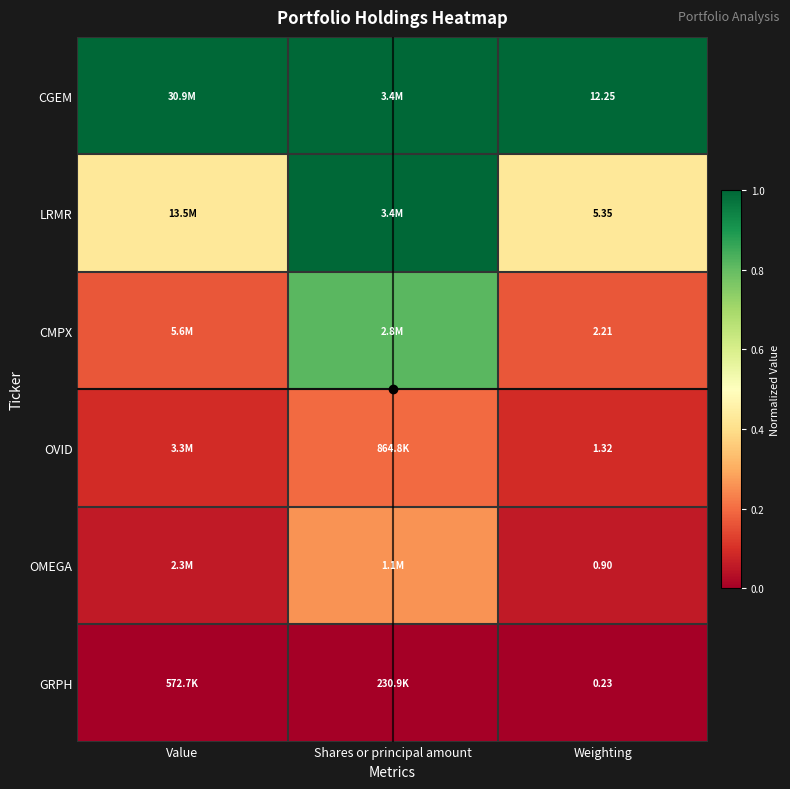

At which label is LRMR closest to 0?

Value